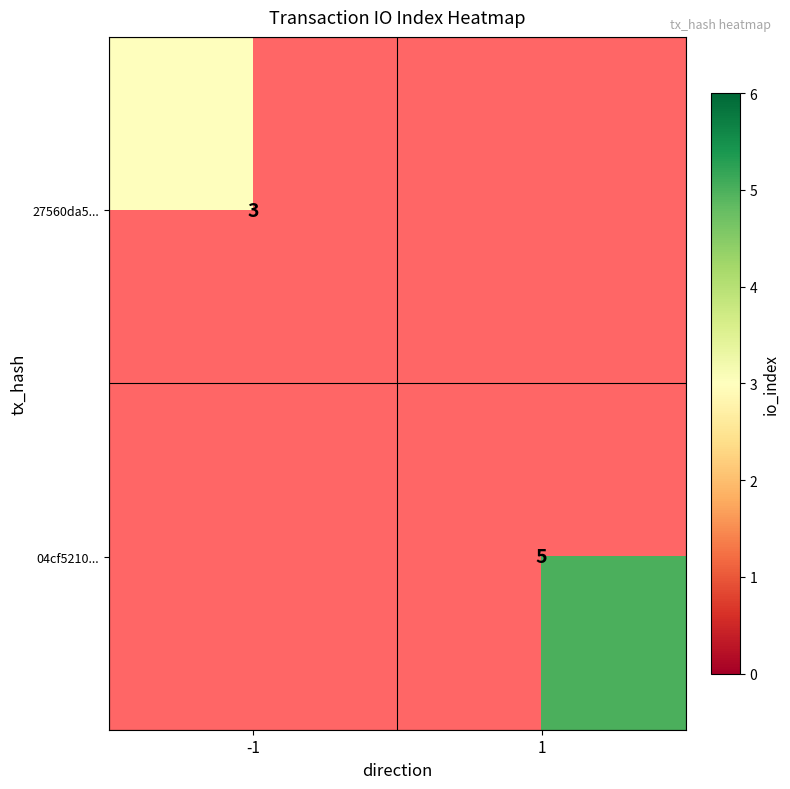

True or false: 27560da5... has a value of 1 at -1.

False